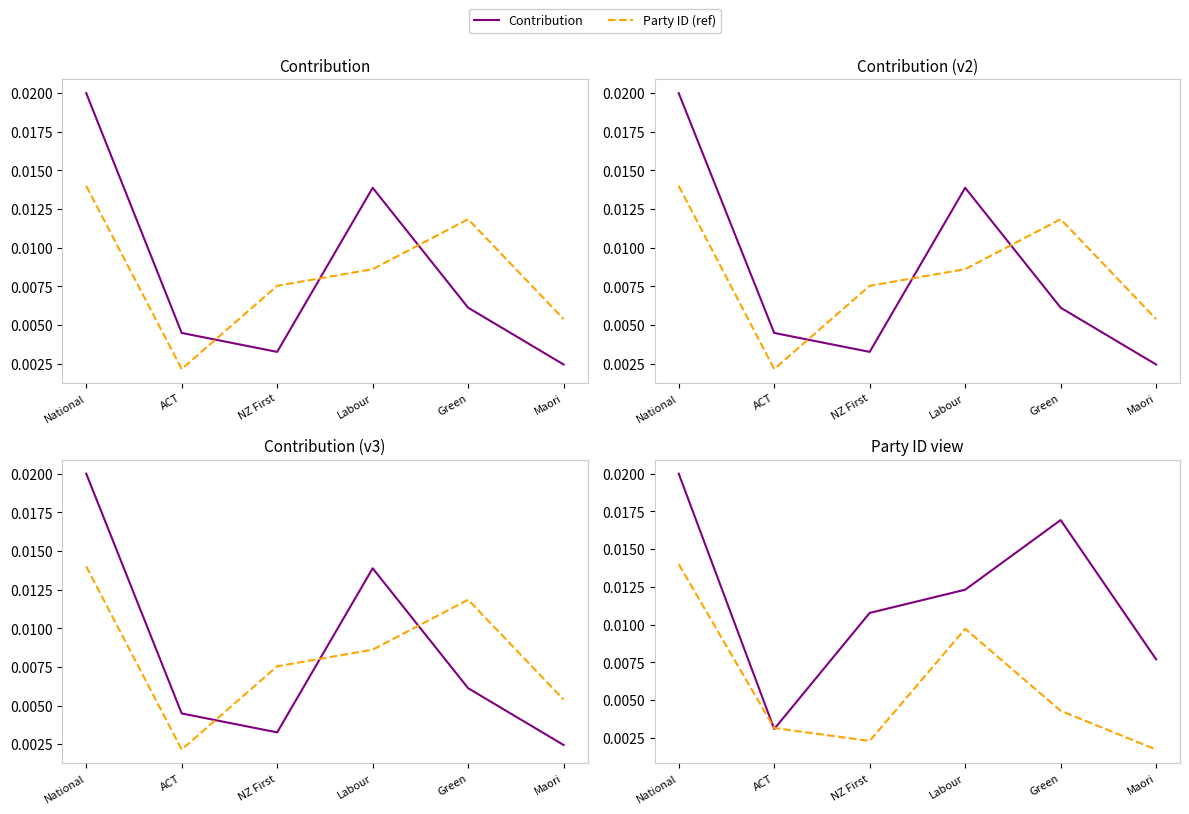

True or false: Party ID (ref) and Contribution cross at least once.

True